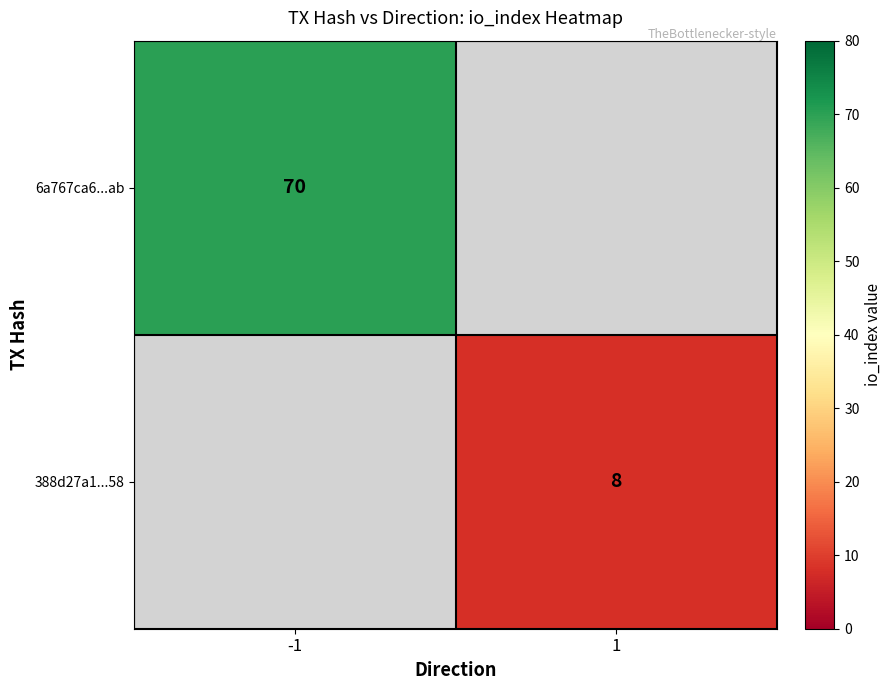

Which category has the highest value across all series?

-1